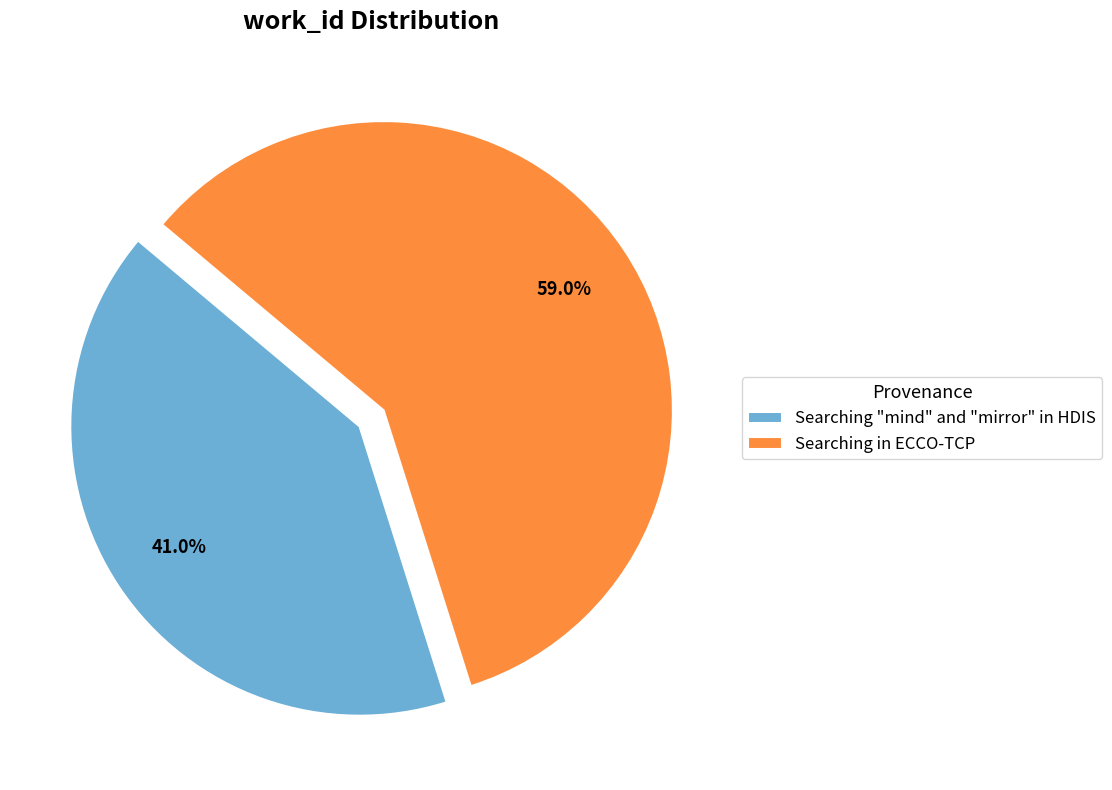

Rank the categories by value from highest to lowest.

Searching in ECCO-TCP, Searching "mind" and "mirror" in HDIS